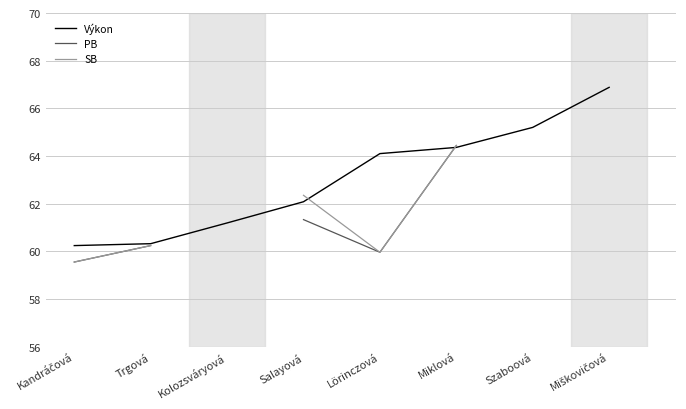

Does the chart display data point markers on the line(s)?

No